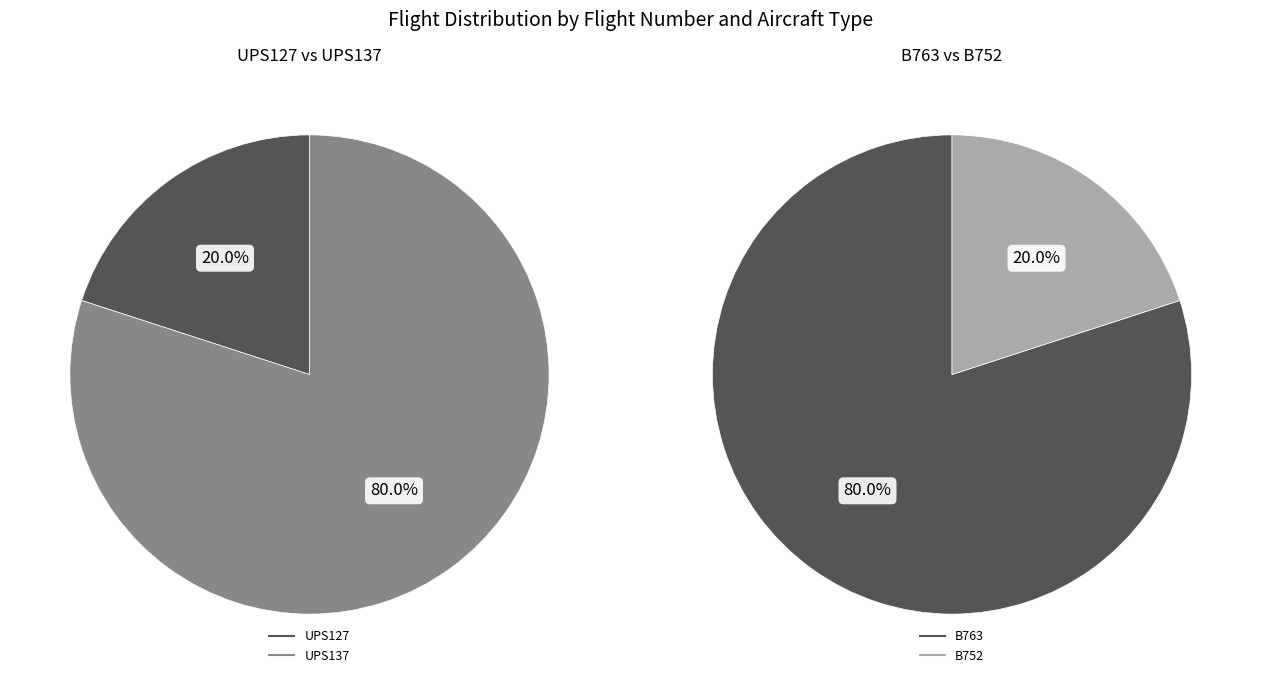

True or false: UPS137 accounts for 80% of the total.

True